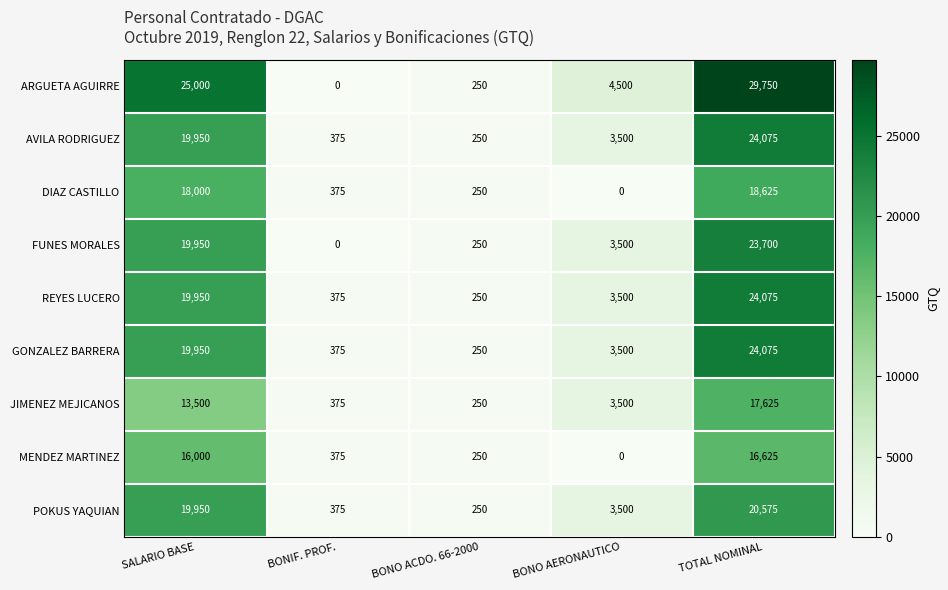

At which label does DIAZ CASTILLO first exceed 375?

SALARIO BASE